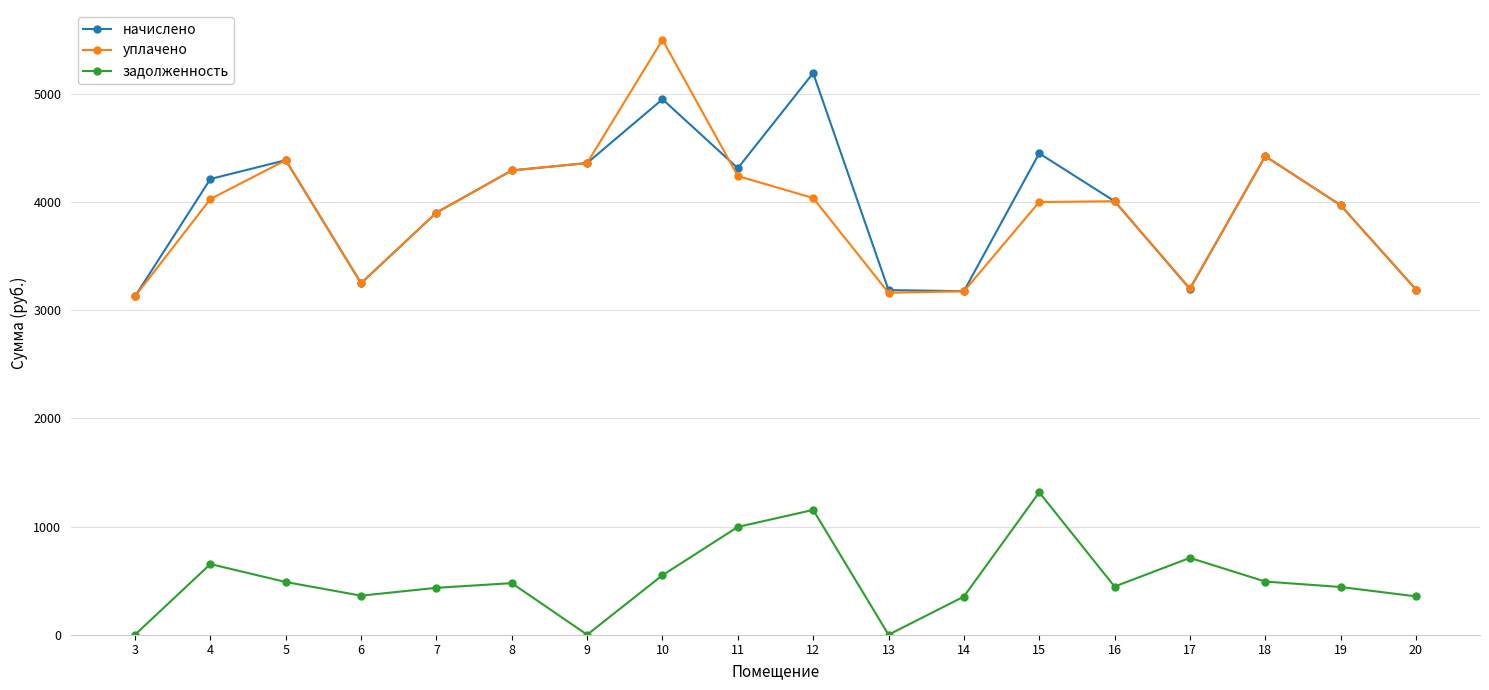

True or false: задолженность and уплачено intersect in this chart.

False